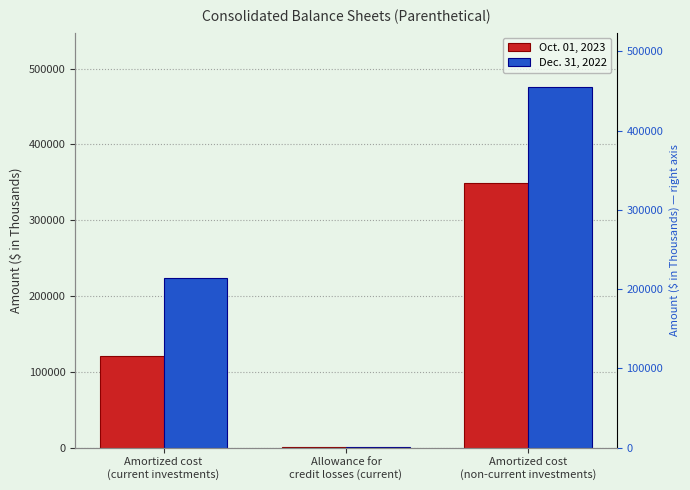

What are all the series names shown in the legend?

Oct. 01, 2023, Dec. 31, 2022